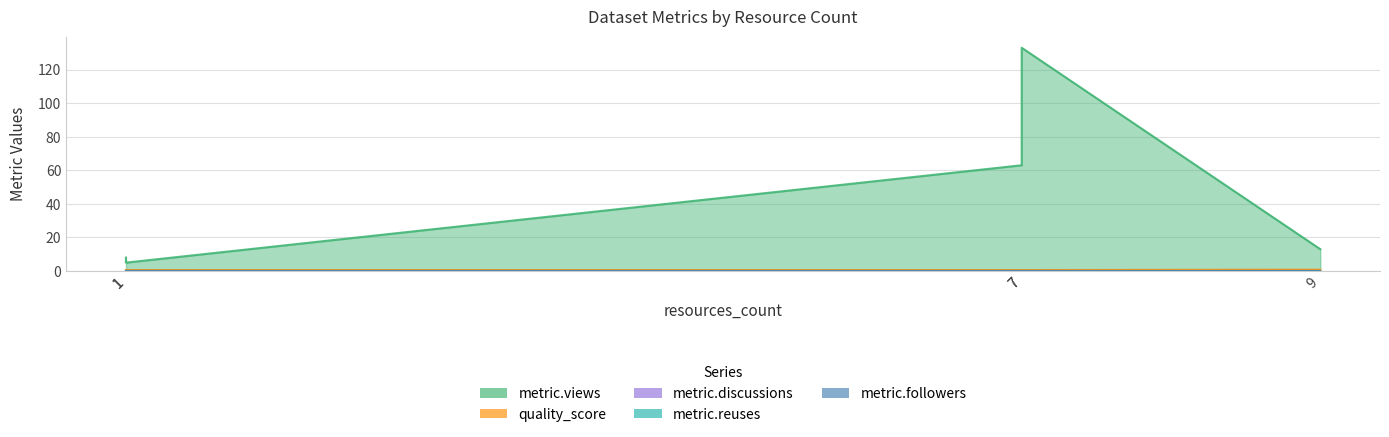

At which label is metric.views closest to 69?

7